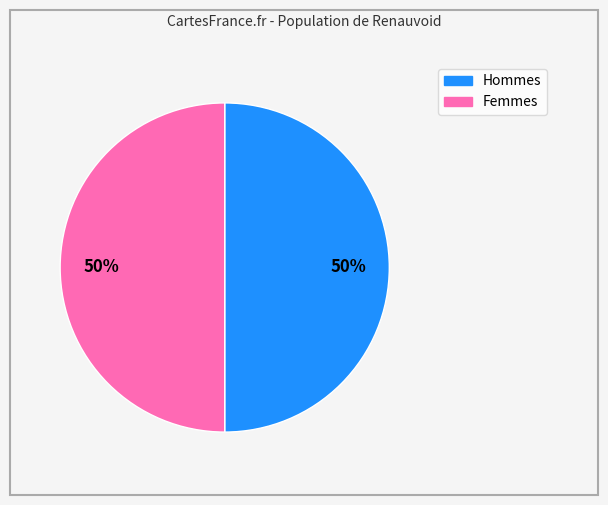

To the nearest percent, what is the average slice percentage?

50%